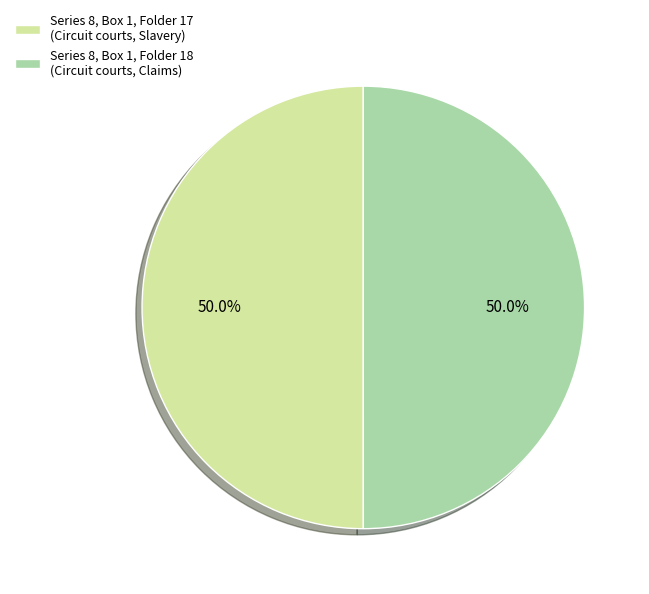

Do Series 8, Box 1, Folder 17 (Circuit courts, Slavery) and Series 8, Box 1, Folder 18 (Circuit courts, Claims) together represent more than half of the pie?

Yes